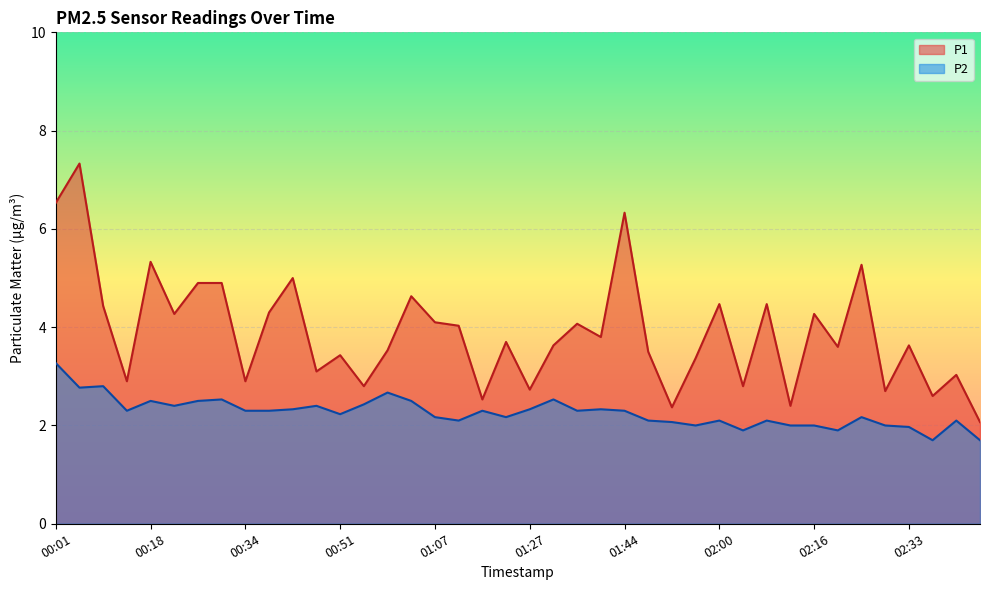

Which category has the lowest value in the P1 series?

02:45